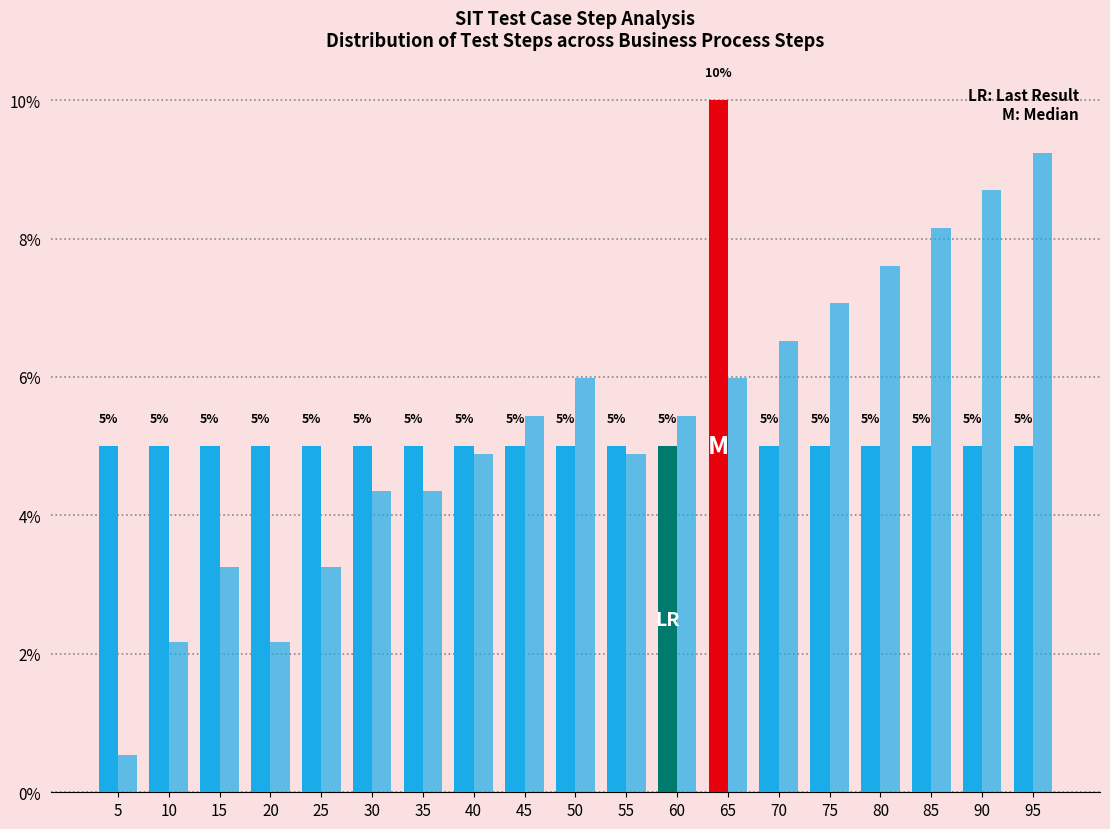

Does the chart contain any negative values?

No